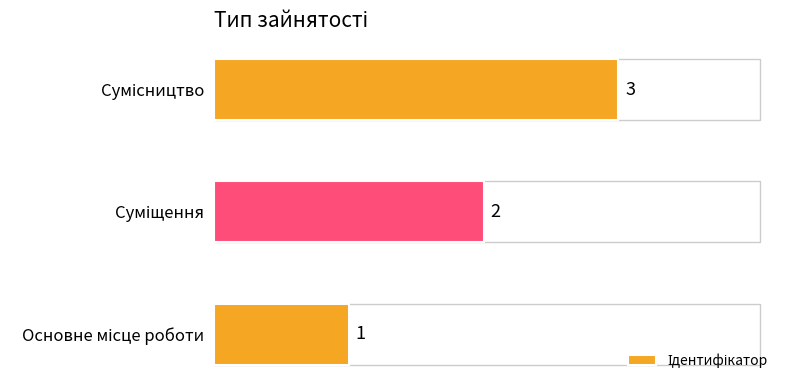

Count the values in the range 1 to 3.

3